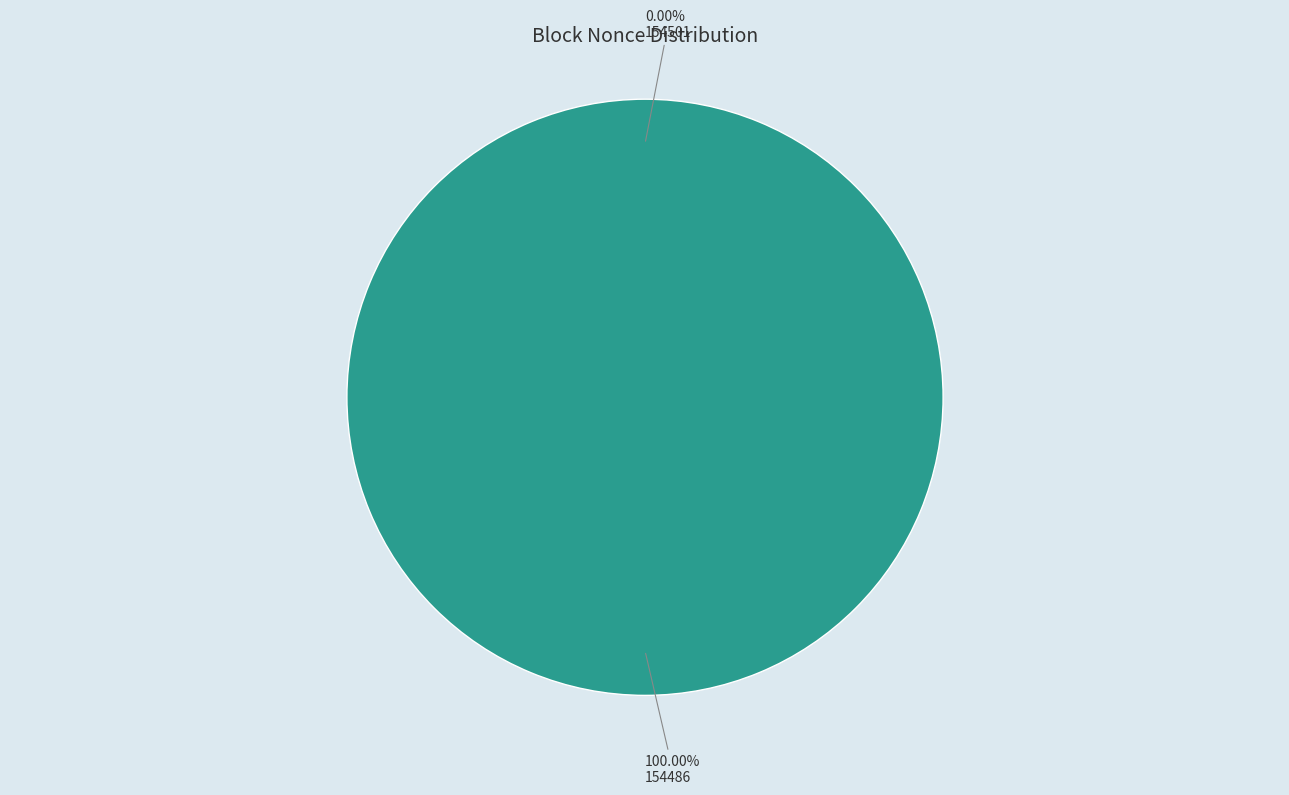

To the nearest percent, what is the difference between the 154501 and 154486 slice percentages?

100%